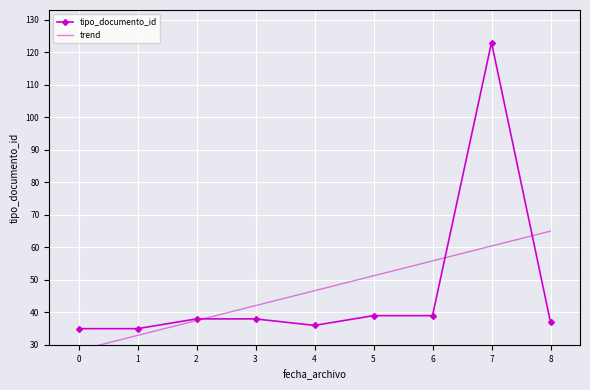

What is the value of the tipo_documento_id point at the 7th from the left?

39